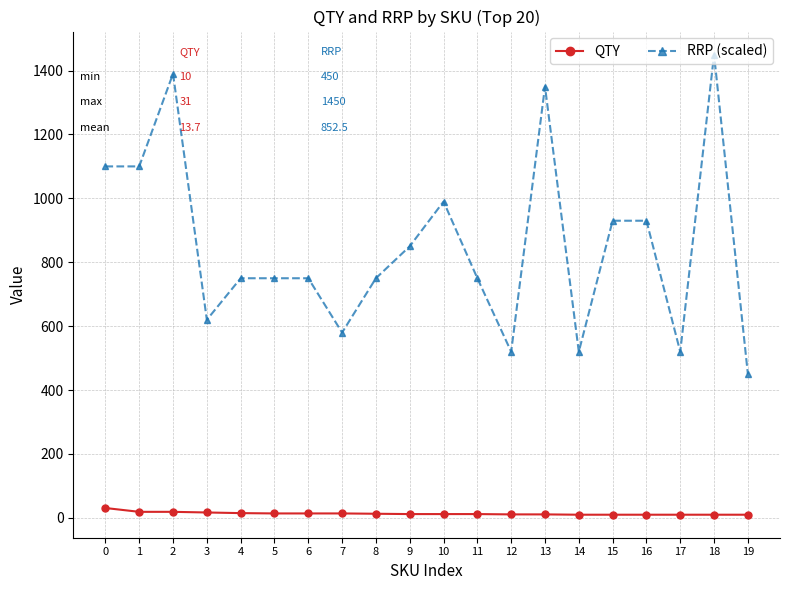

What is the maximum value for RRP (scaled)?

1450